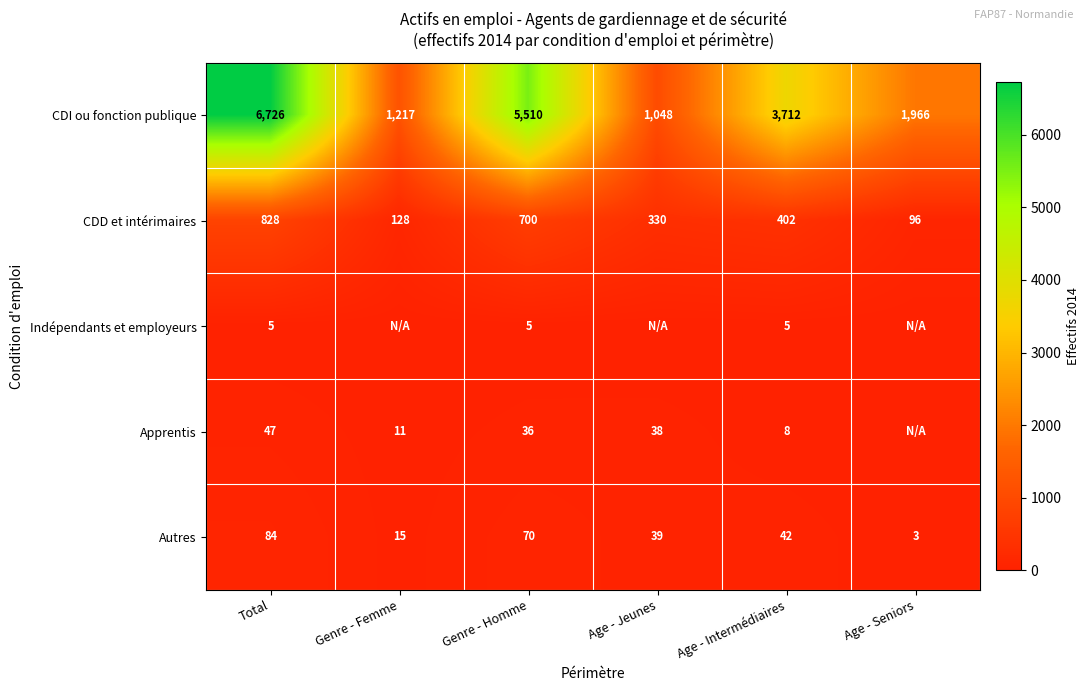

Between Age - Intermédiaires and Age - Jeunes, which is larger?

Age - Intermédiaires